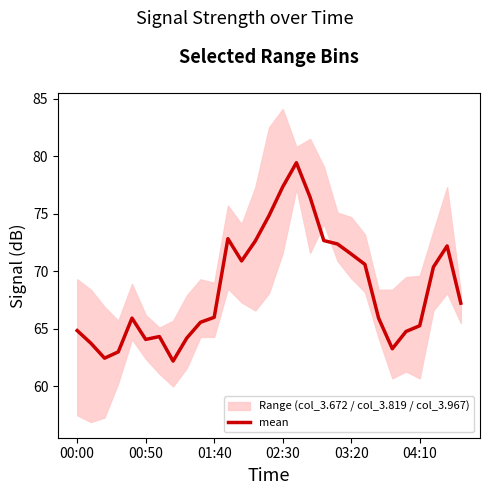

True or false: the data has more than 1 interior local peaks.

True